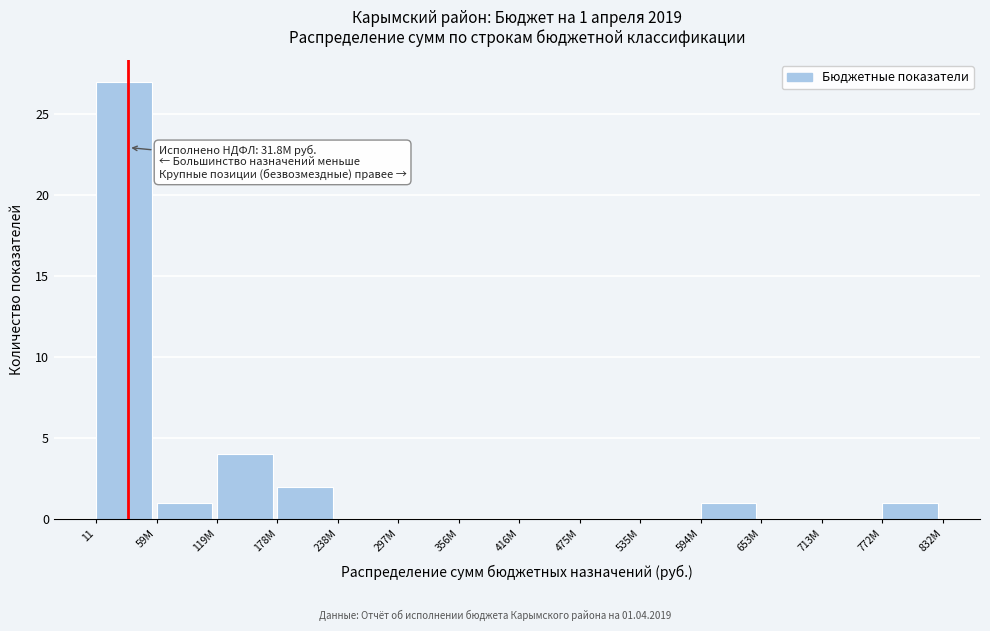

Reading left to right, what are all the values shown in this chart?

11=27	59M=1	119M=4	178M=2	238M=0	297M=0	356M=0	416M=0	475M=0	535M=0	594M=1	653M=0	713M=0	772M=1